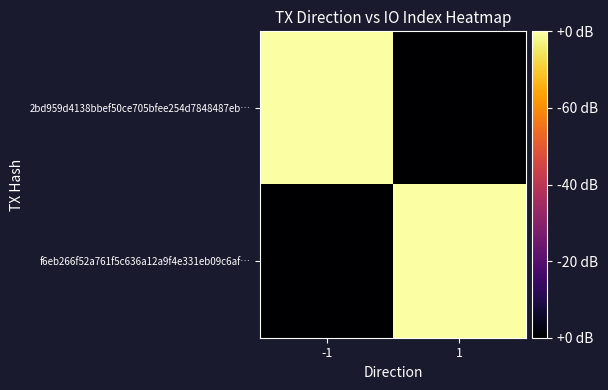

Rank the series at -1 from lowest to highest value.

f6eb266f52a761f5c636a12a9f4e331eb09c6af…, 2bd959d4138bbef50ce705bfee254d7848487eb…